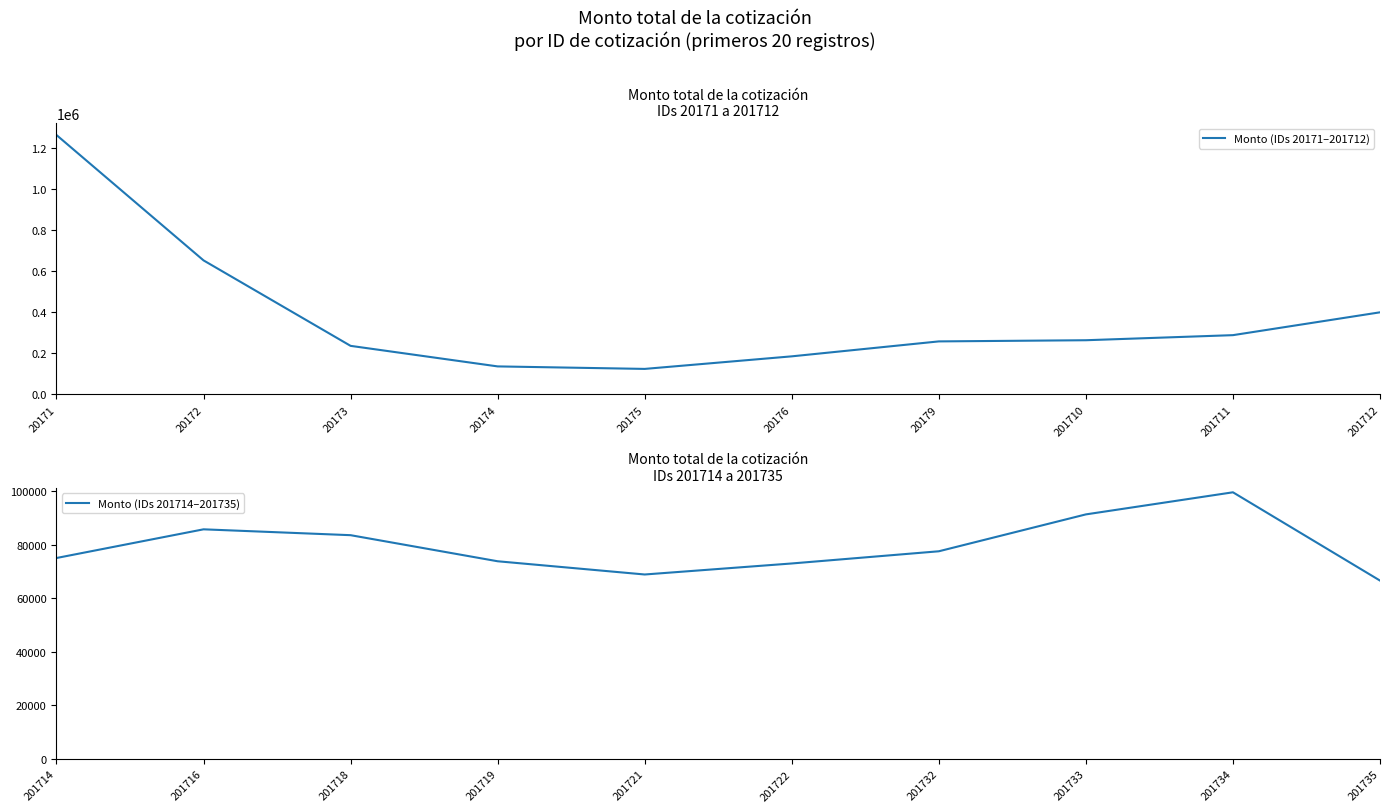

At which label does Monto (IDs 201714–201735) first exceed 77517?

201716